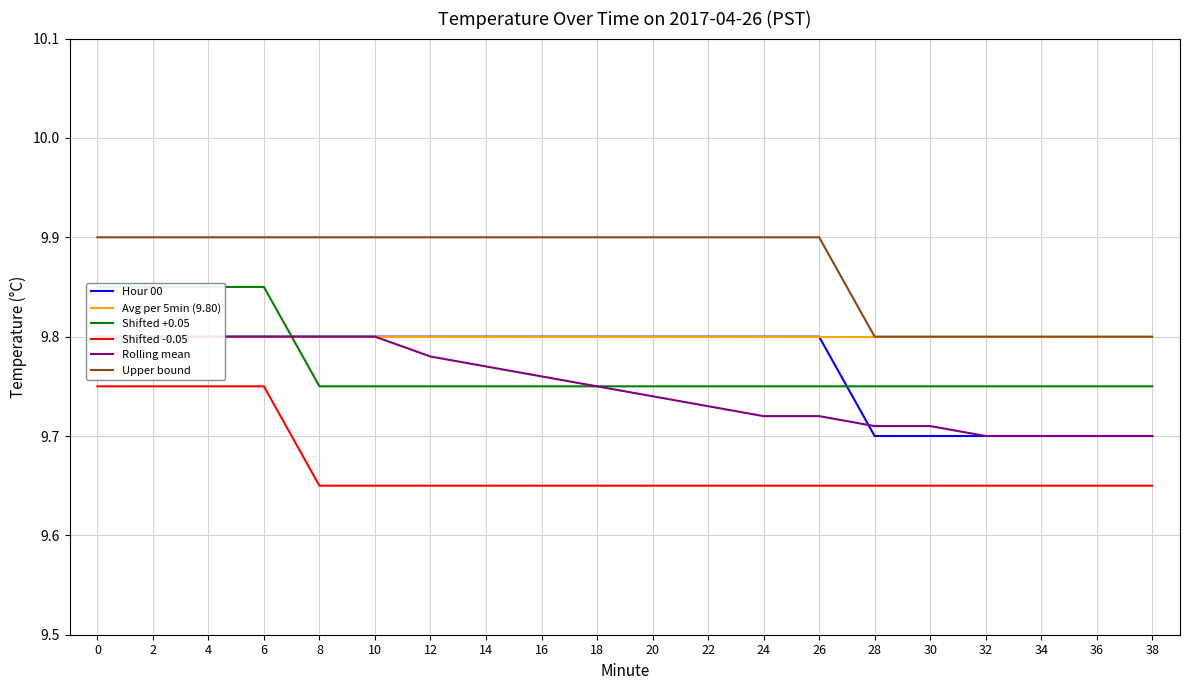

At 6, list the series in order from smallest to largest.

Shifted -0.05, Hour 00, Avg per 5min (9.80), Rolling mean, Shifted +0.05, Upper bound